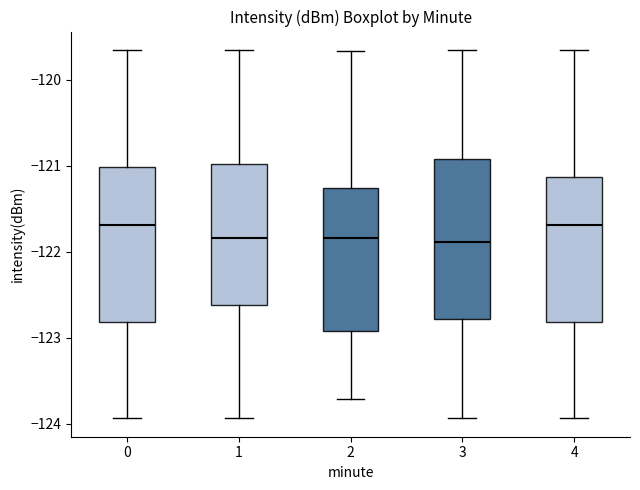

Where is the lower edge of the box at x = 0 on the y-axis? The values are not printed on the chart, so give them approximately, as read against the axis.

-122.8